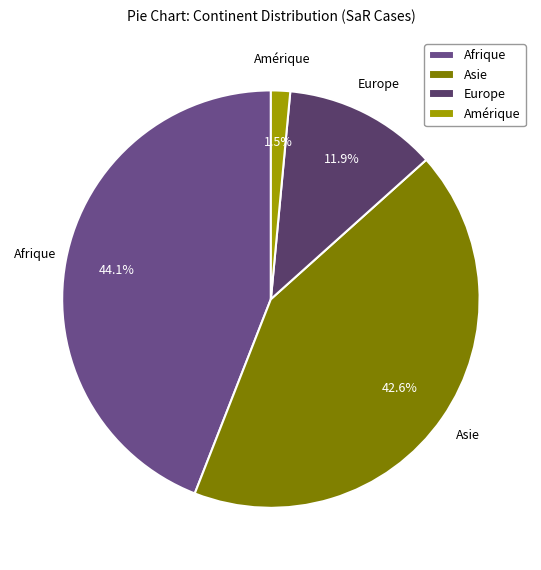

Do Europe and Afrique together represent more than half of the pie?

Yes